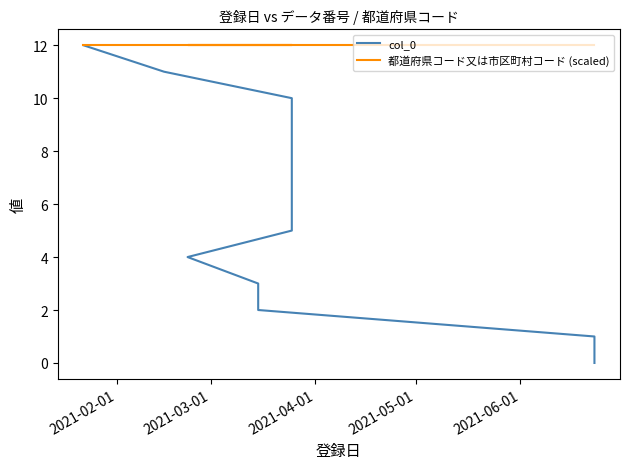

Is this an area chart (filled region under the line)?

No